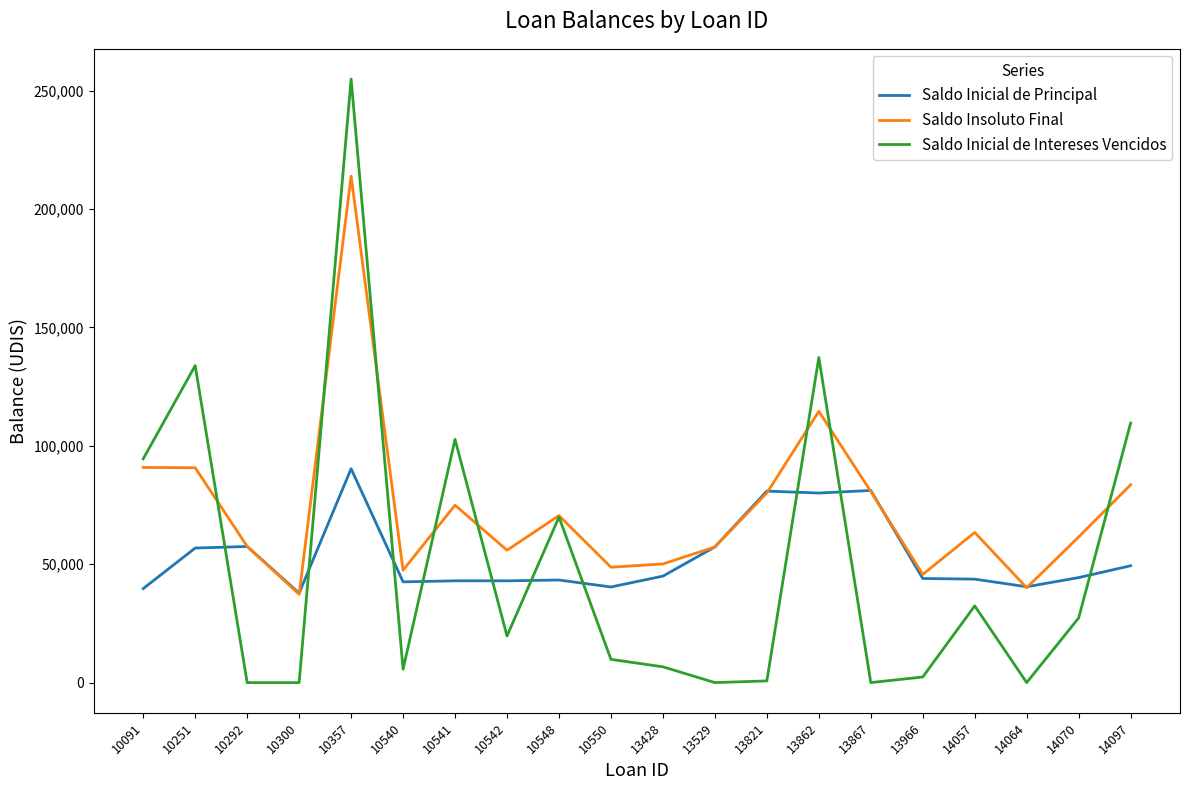

Which series changed the most between 10548 and 13867?

Saldo Inicial de Intereses Vencidos